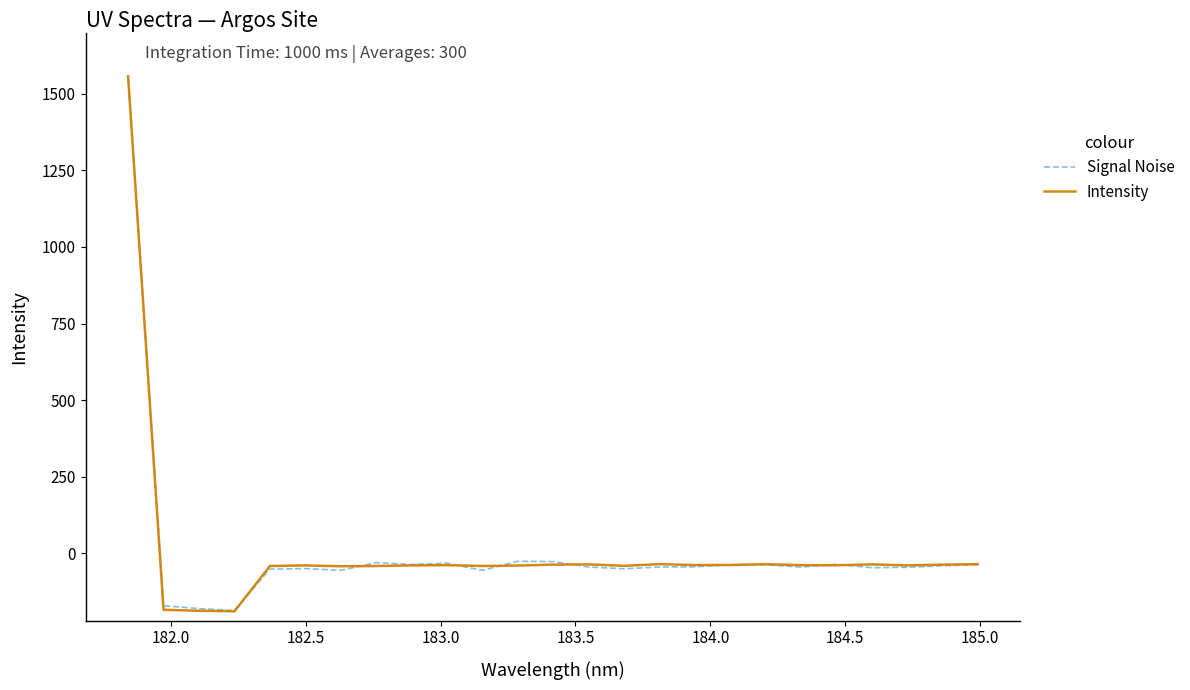

Which series has the largest range (max minus min)?

Intensity